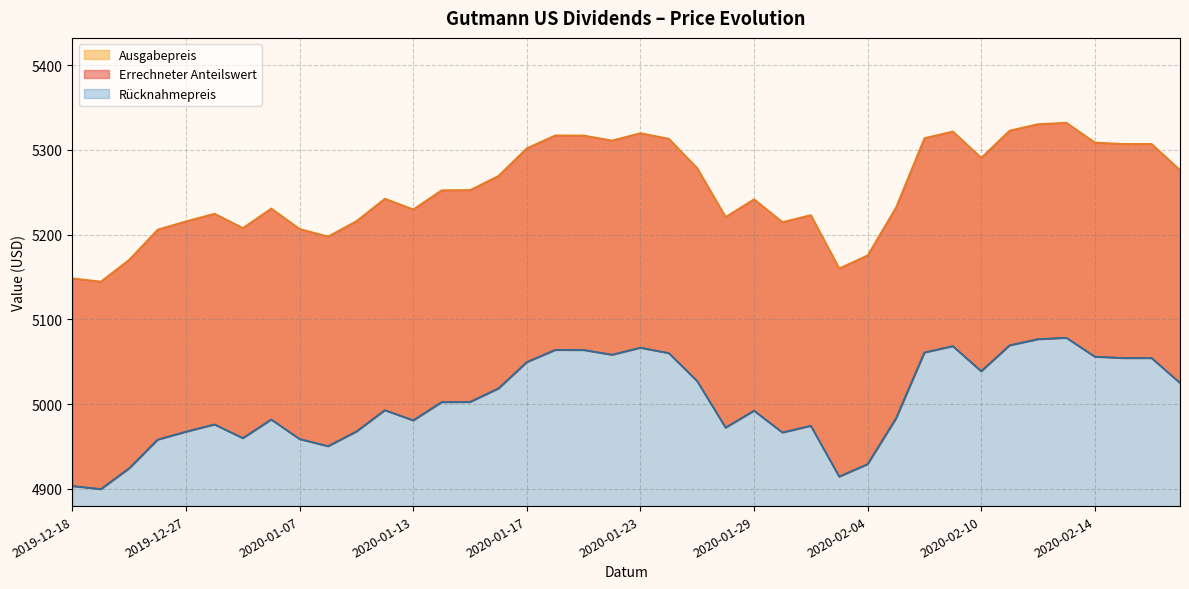

At how many categories does at least one series exceed 5313?

9